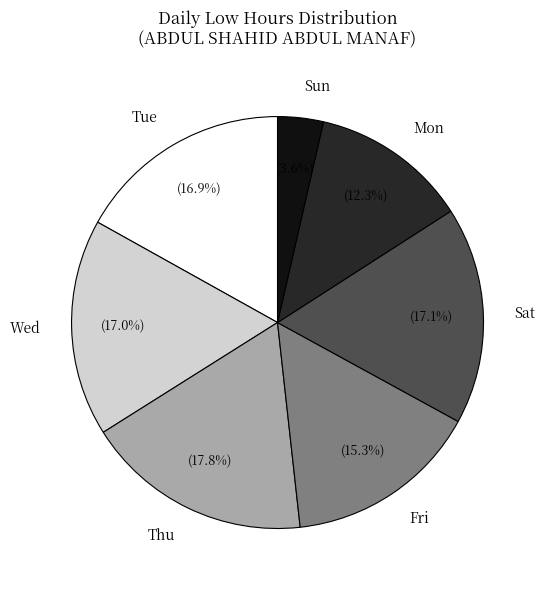

Which category has the smallest portion of the pie?

Sun